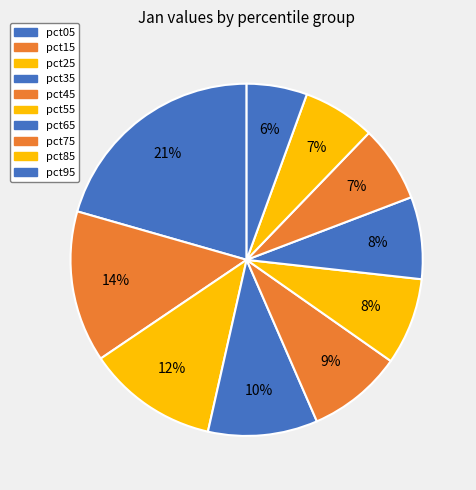

To the nearest percent, what is the difference between the pct05 and pct75 slice percentages?

14%